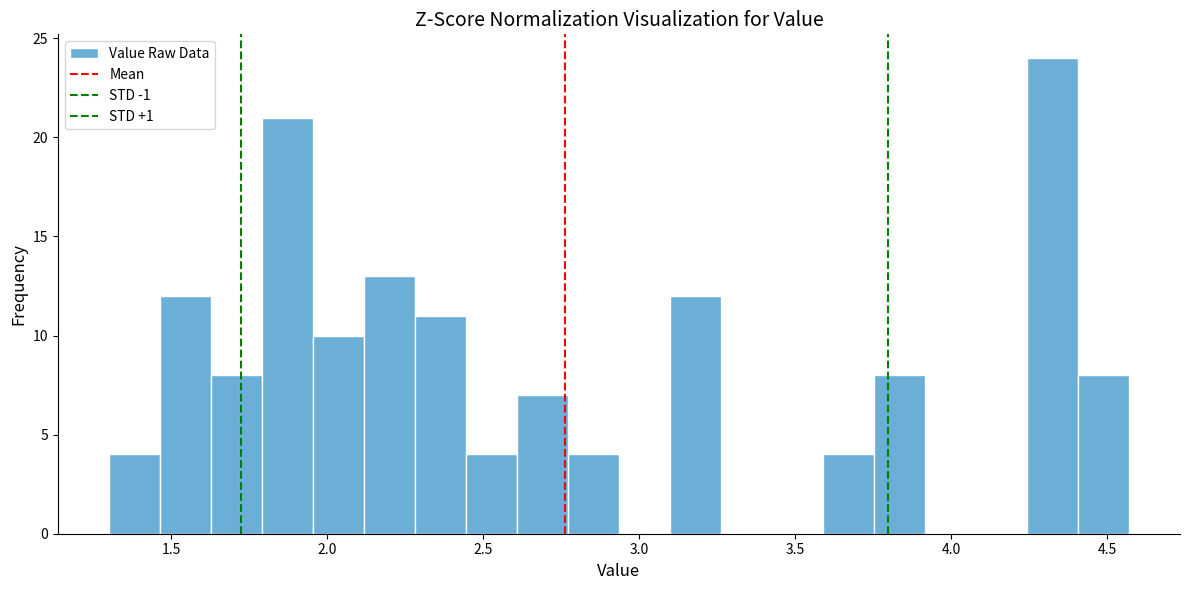

Read against the x-axis, roughly where is the centre of the tallest bar?

4.30